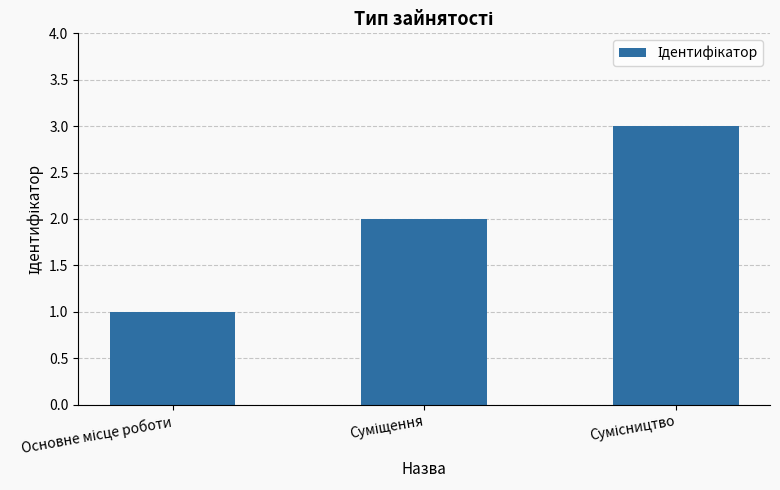

Does the chart contain any negative values?

No